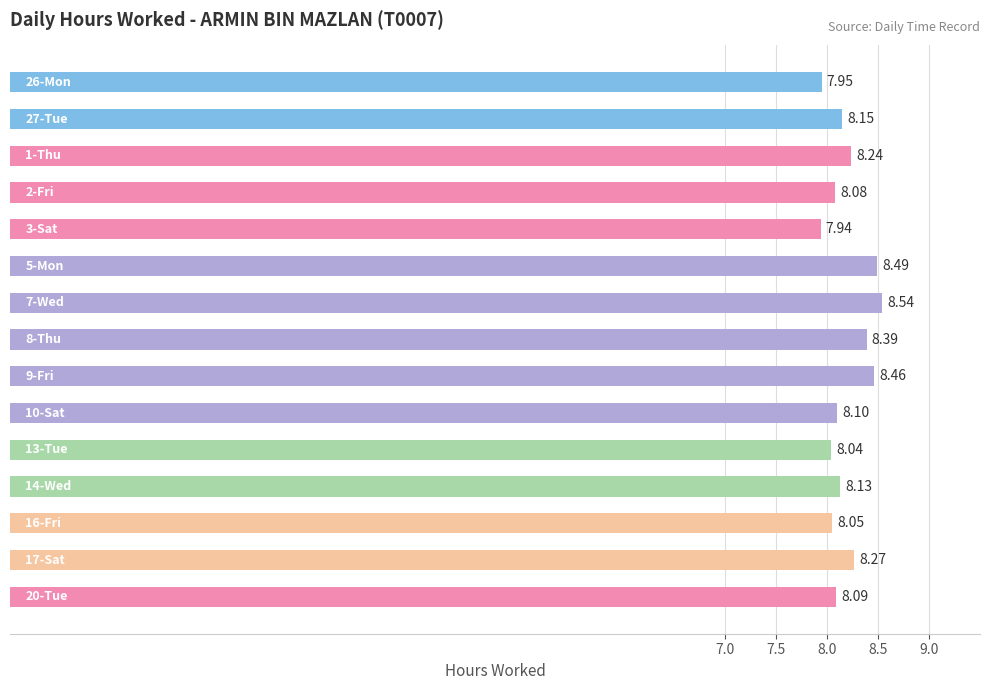

What is the sum of all values?

122.9